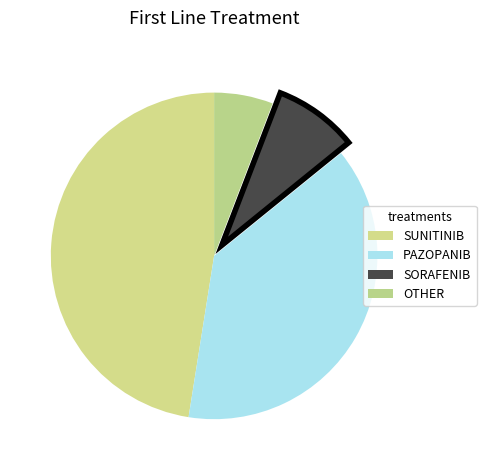

Is OTHER the majority of the pie?

No